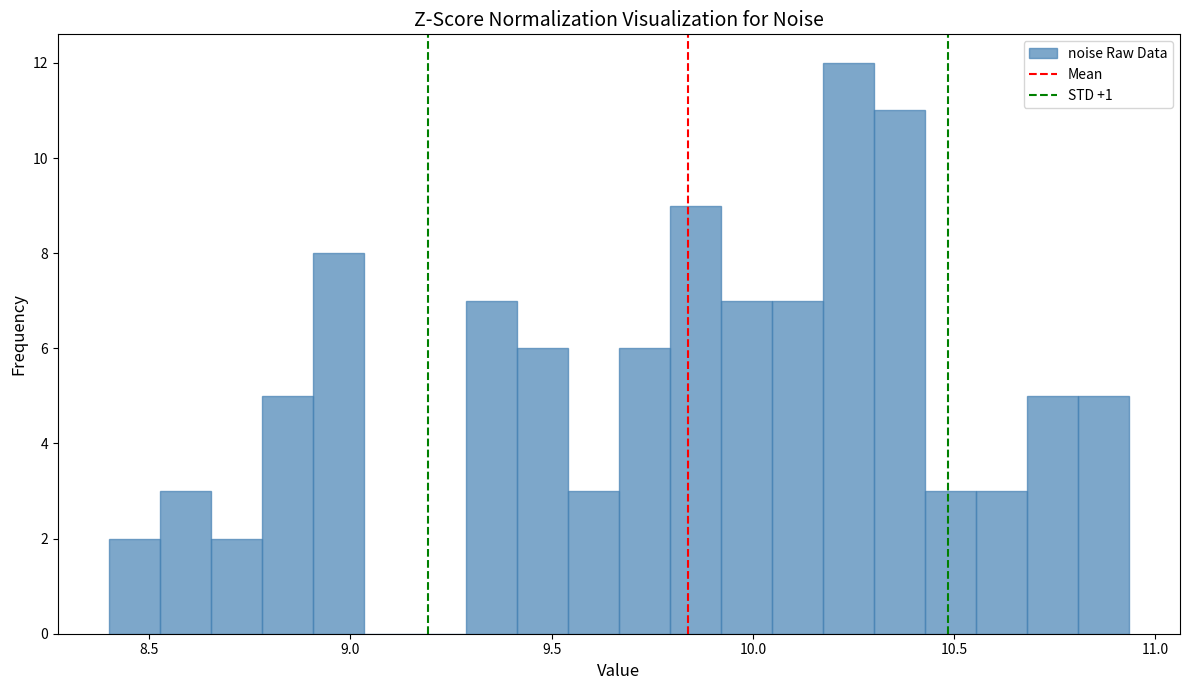

Around what value on the x-axis is the tallest bar? Give the approximate position of its centre, as read against the axis.

10.25